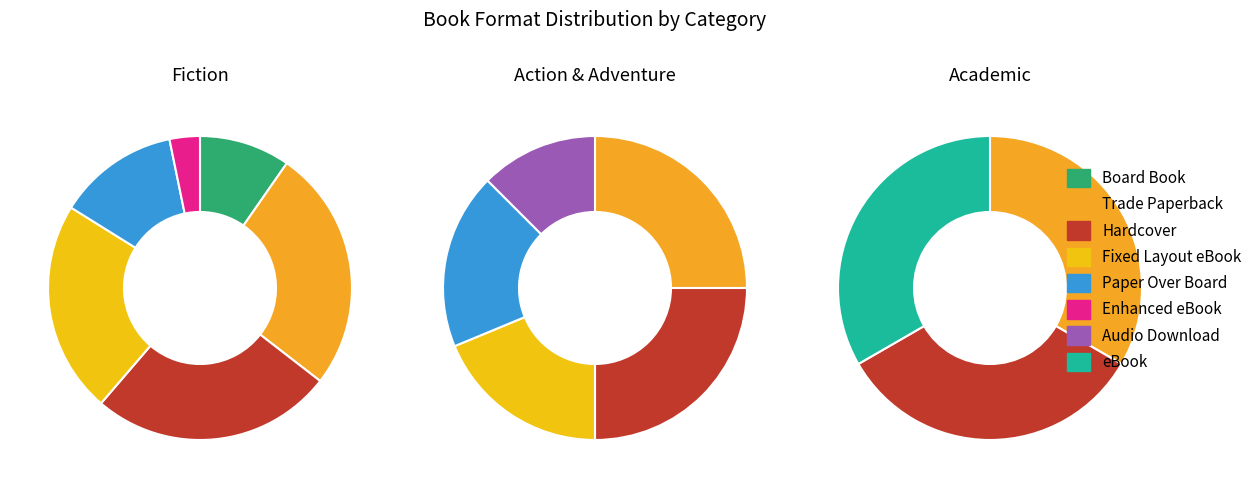

To the nearest percent, what portion does Enhanced eBook represent?

2%